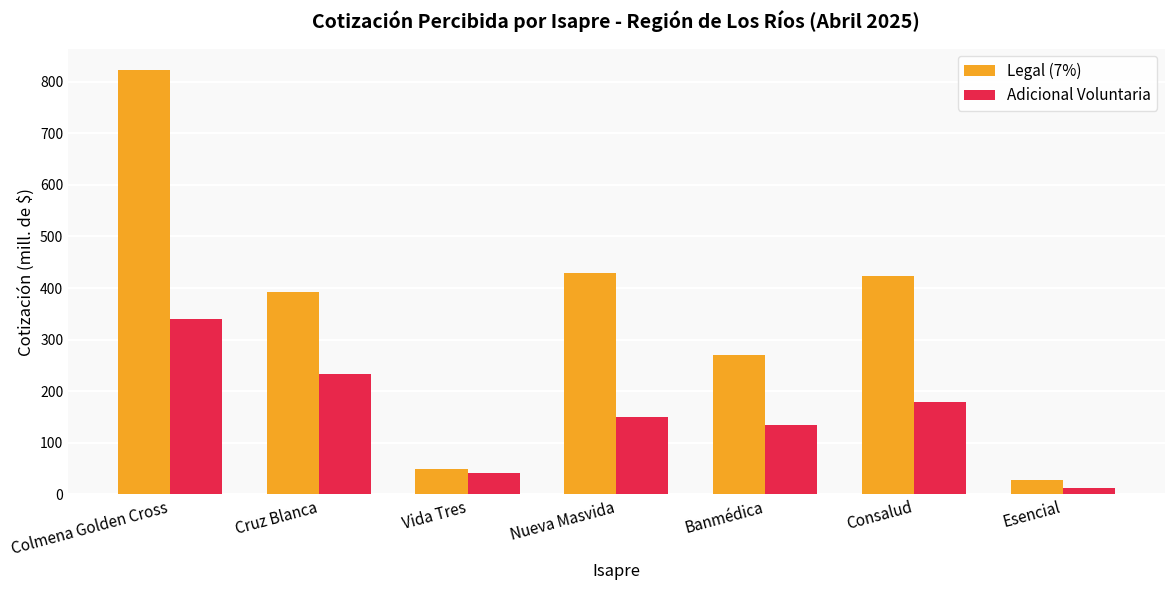

What is the sum of the Legal (7%) values at Consalud and Colmena Golden Cross?

1245.4